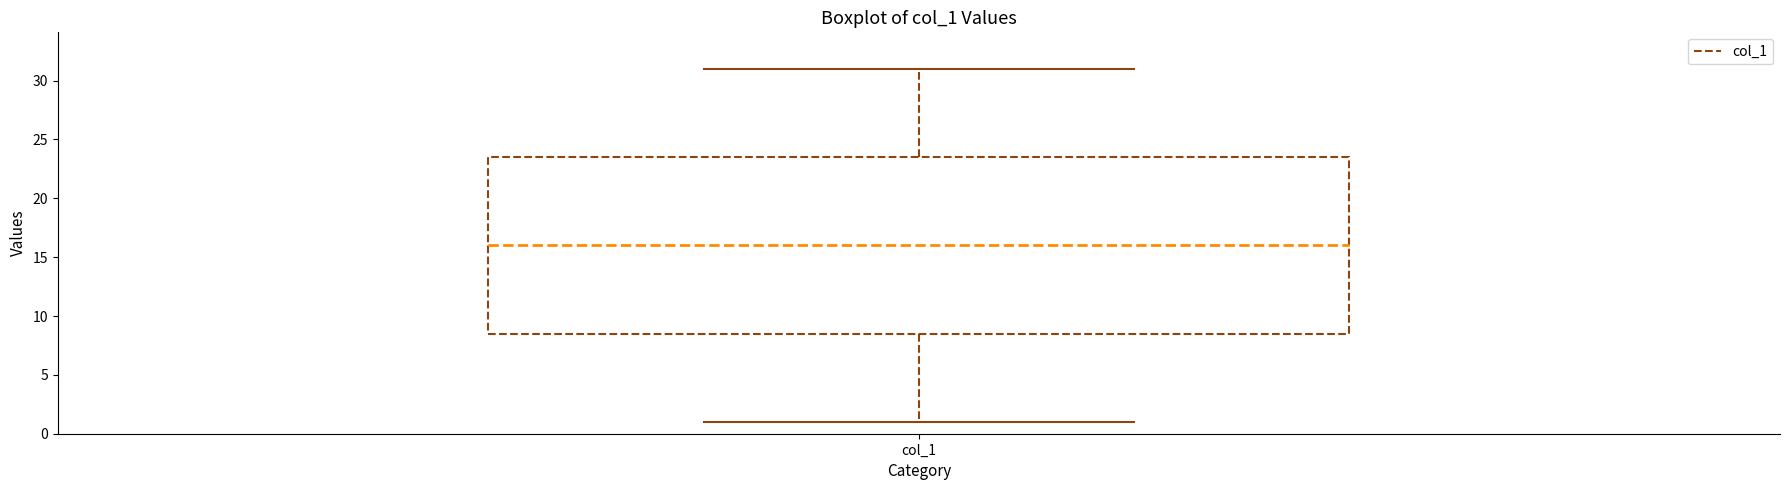

Transcribe this box plot: give where the median line is, the range the box spans, and where the two whiskers end, as read against the y-axis. The values are not printed on the chart, so give them approximately, as read against the axis.

median 16.0, box 8.5 to 23.5, whiskers 1.0 to 31.0